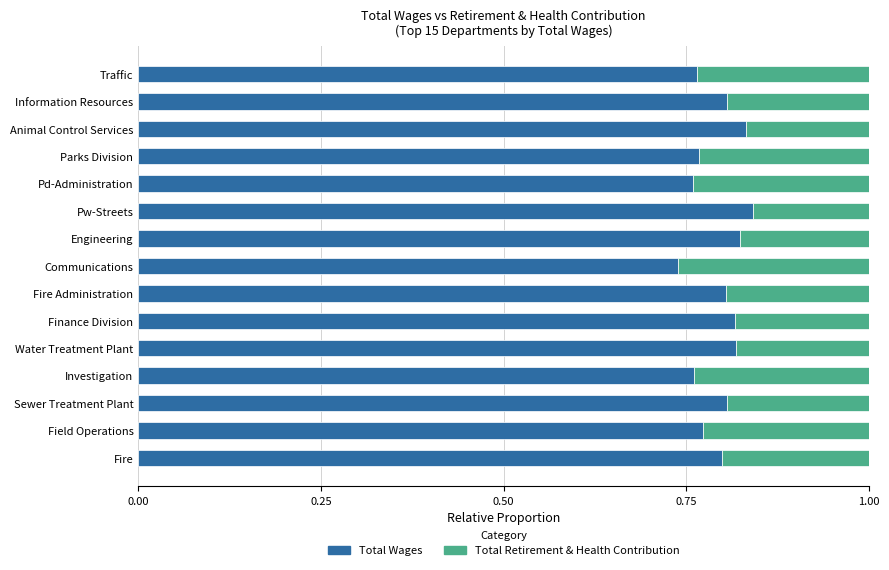

At which label does Total Wages reach its minimum?

Communications